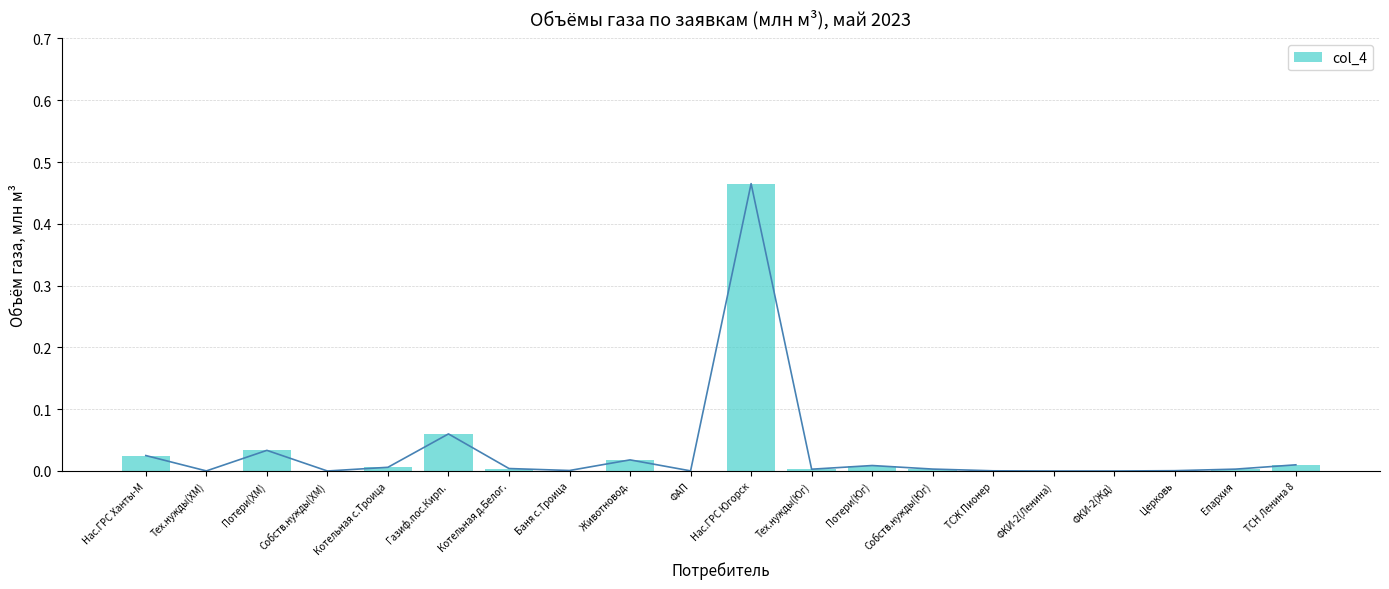

How many series are shown in this chart?

1